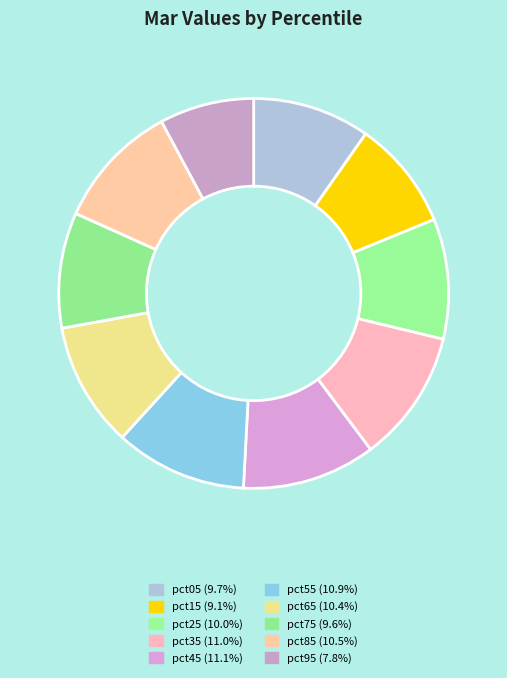

Is it true that pct35 is 11% of the pie?

True